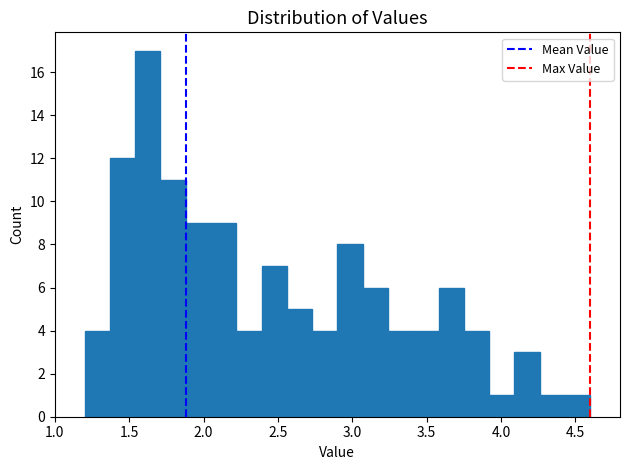

Around what value on the x-axis is the tallest bar? Give the approximate position of its centre, as read against the axis.

1.65